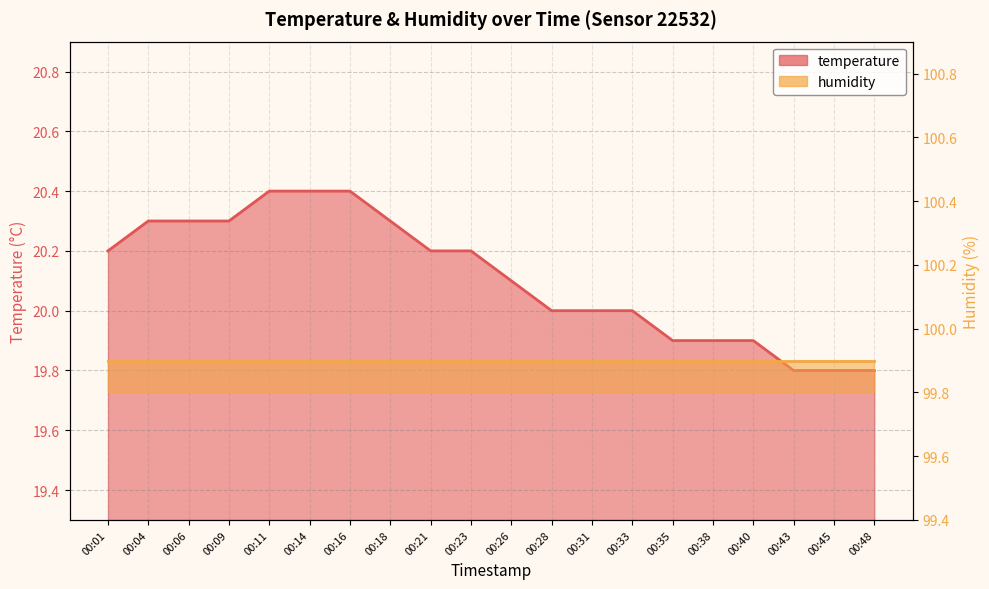

Reading left to right, list all the values displayed in this chart.

20.2	20.3	20.3	20.3	20.4	20.4	20.4	20.3	20.2	20.2	20.1	20.0	20.0	20.0	19.9	19.9	19.9	19.8	19.8	19.8